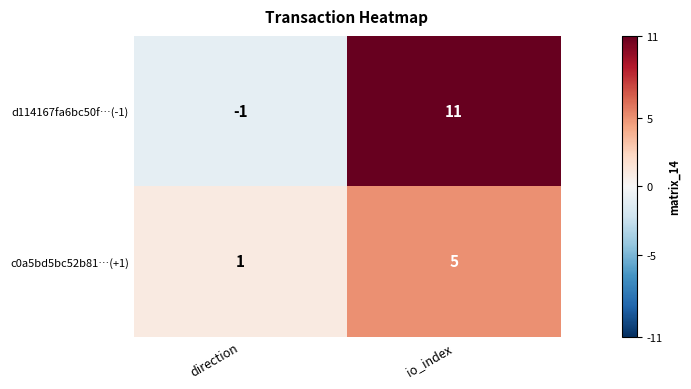

Reading left to right, extract all data points from this chart.

d114167fa6bc50f…(-1): direction=-1	io_index=11
c0a5bd5bc52b81…(+1): direction=1	io_index=5